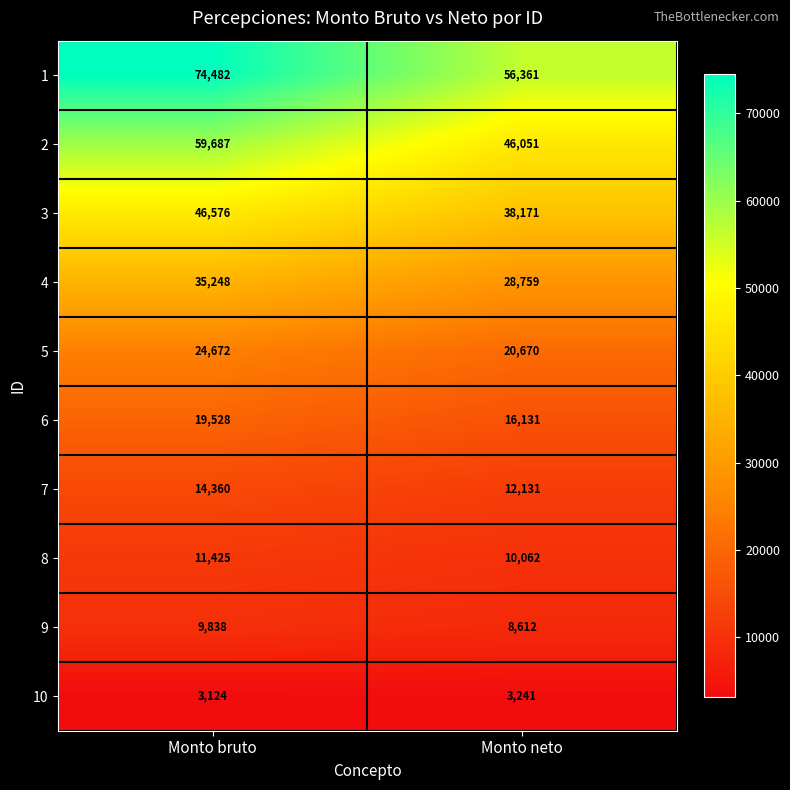

What is the minimum value shown in the chart?

3124